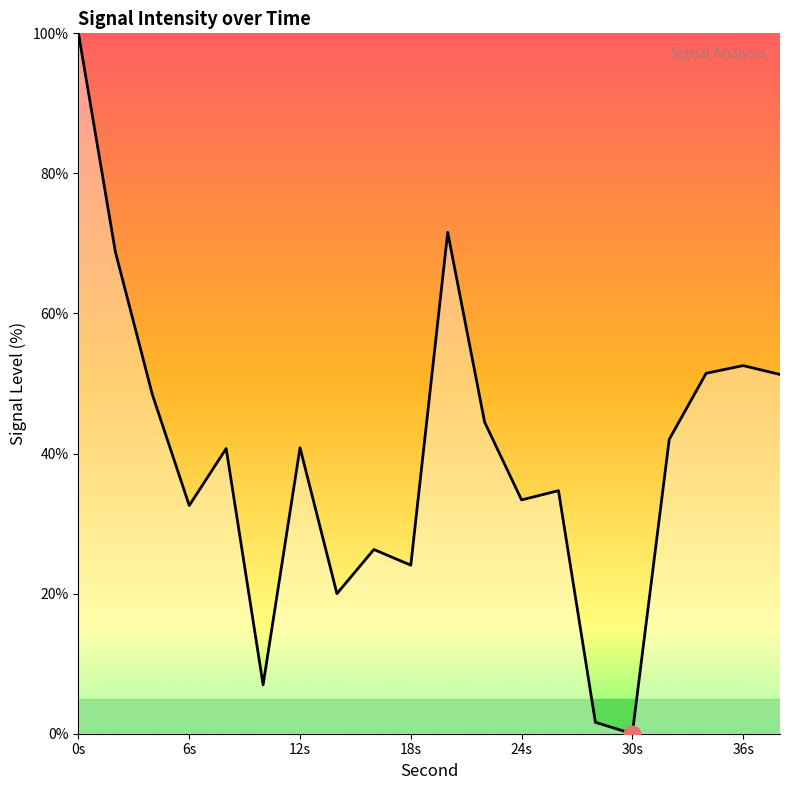

What is the maximum value shown in the chart?

100.0